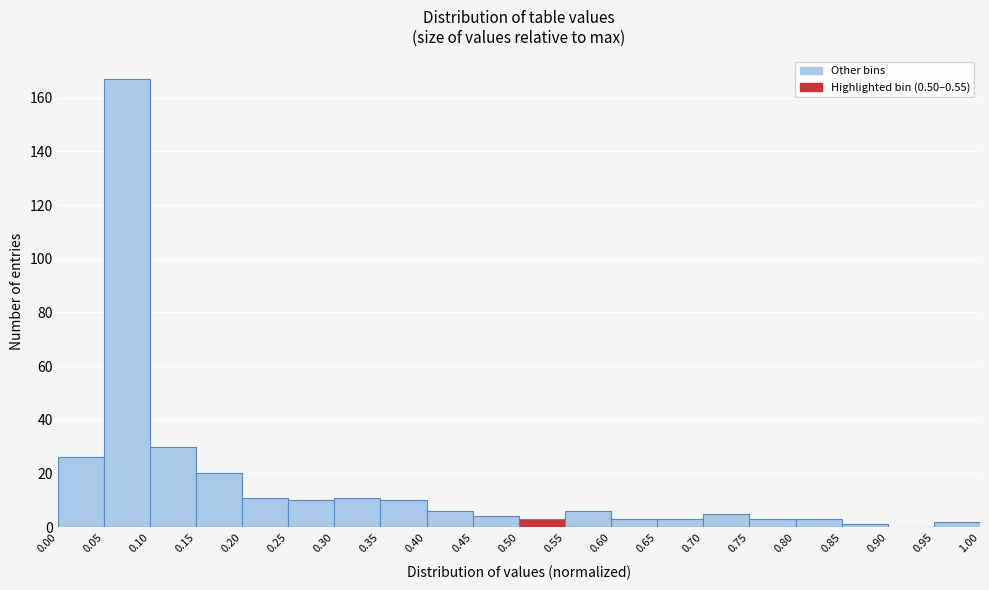

How tall is the bar that spans 0.65 to 0.70 on the x-axis? The values are not printed on the chart, so give them approximately, as read against the axis.

4